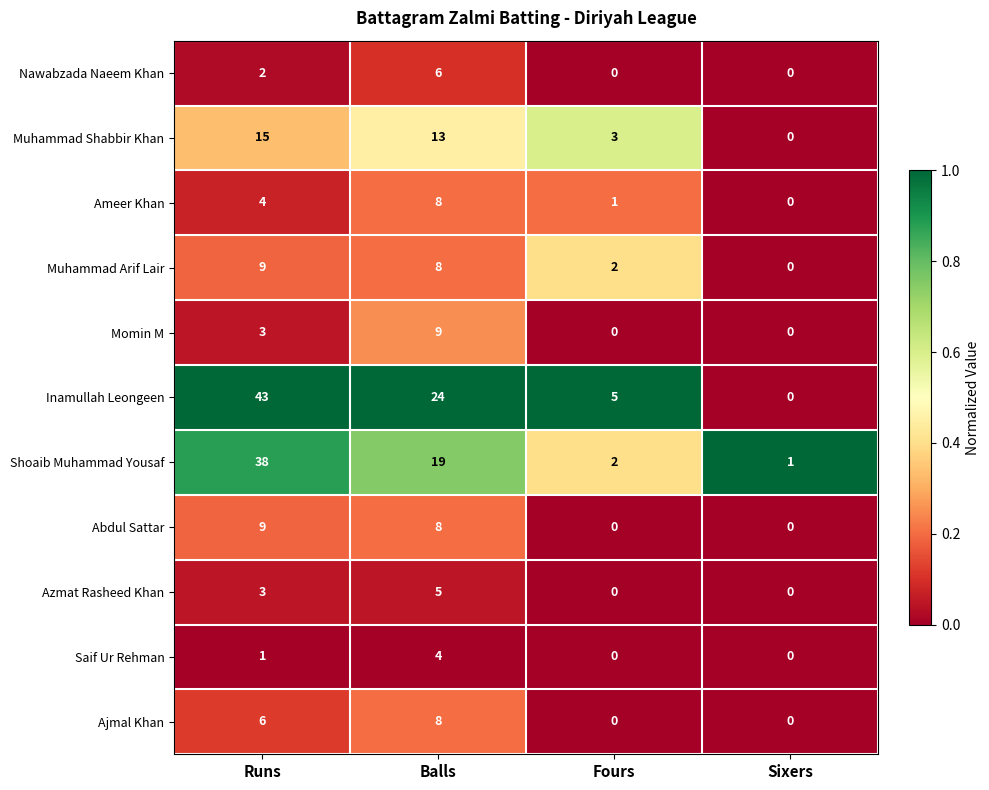

Rank the categories by Shoaib Muhammad Yousaf value from lowest to highest.

Sixers, Fours, Balls, Runs